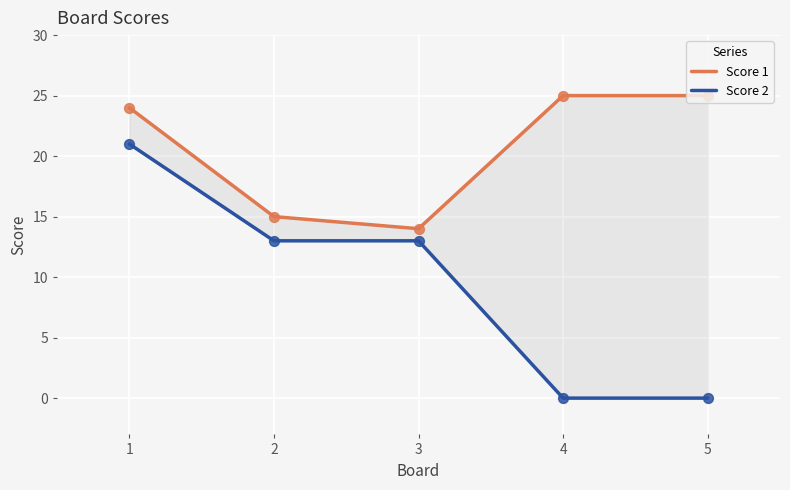

Which series reaches the minimum Y coordinate?

Score 2